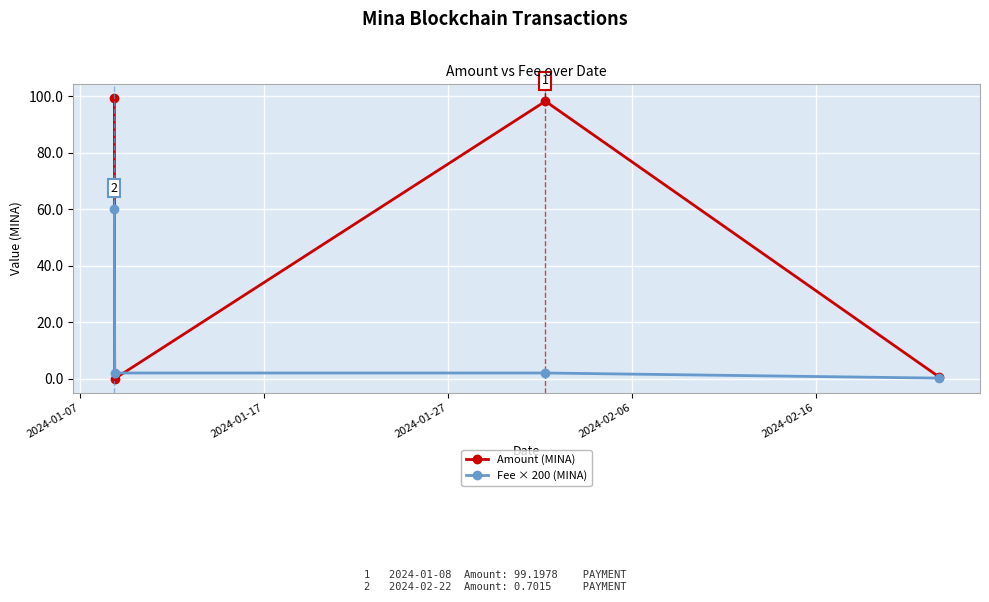

True or false: Amount (MINA) and Fee × 200 (MINA) intersect in this chart.

True